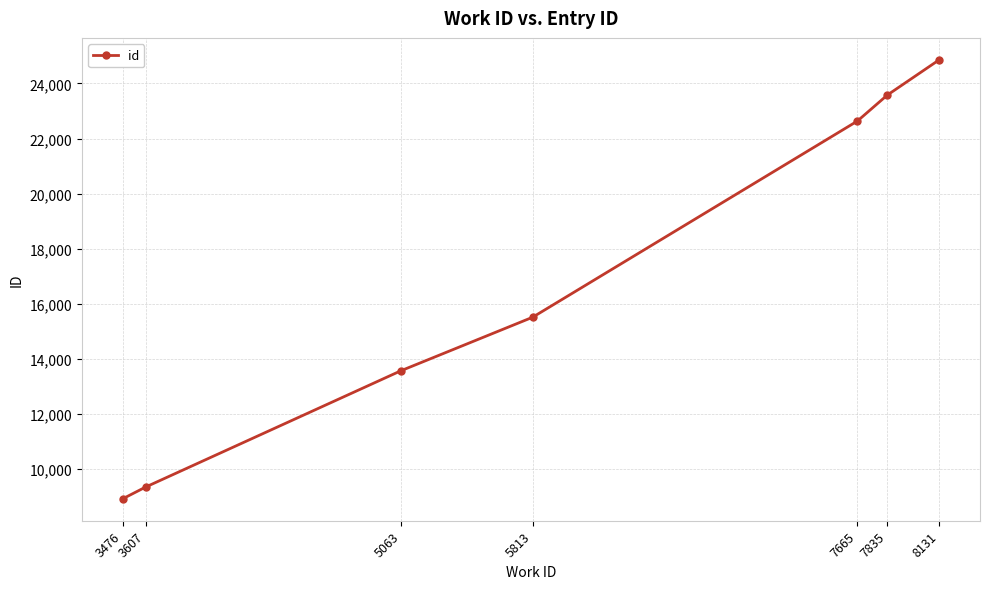

Which label corresponds to the largest value in the chart?

8131